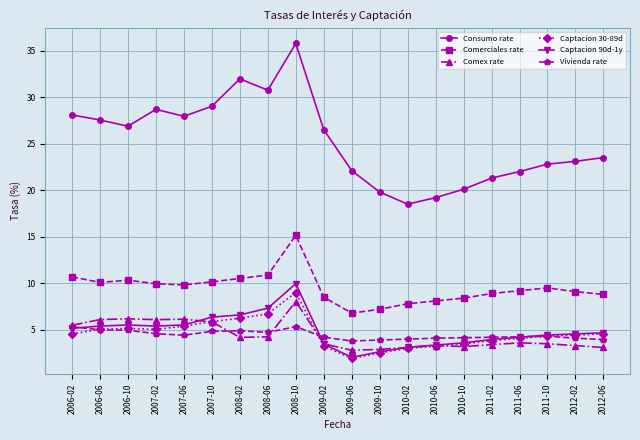

At which category is the sum across all series the highest?

2008-10